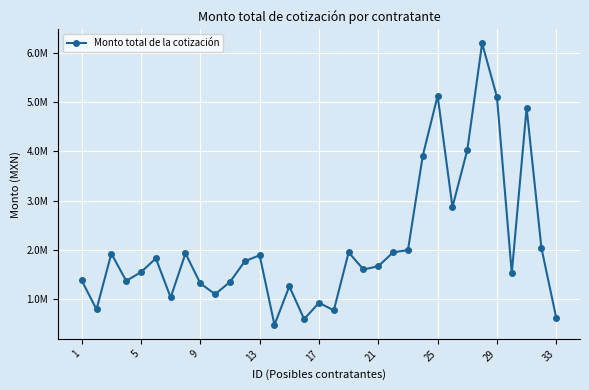

Is this an area chart (filled region under the line)?

No